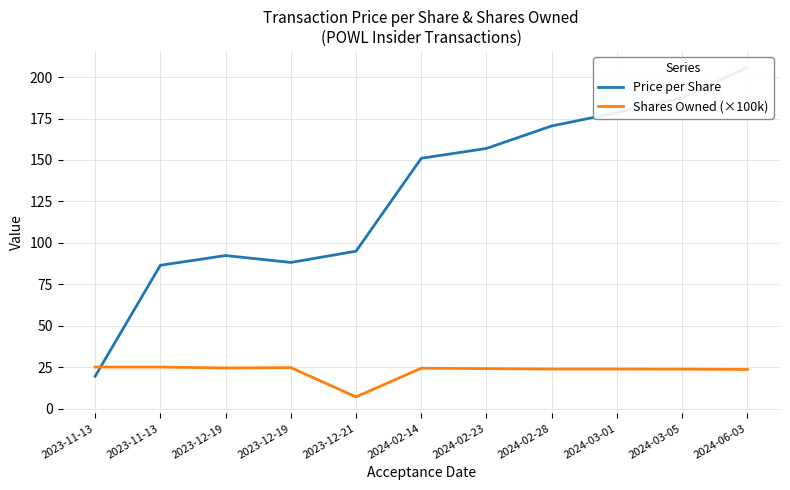

True or false: Price per Share has more than 1 points higher than both neighbors.

False